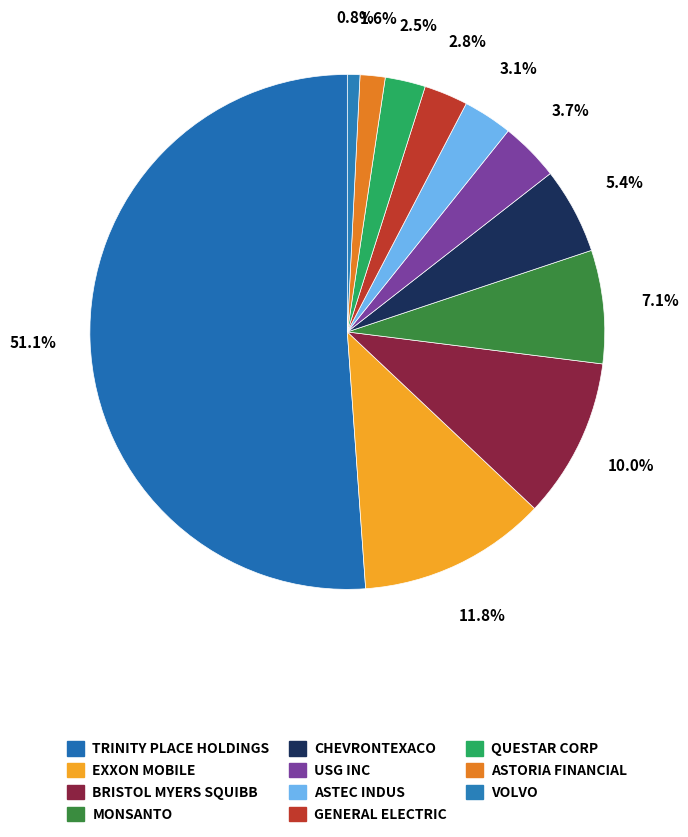

What is the majority slice?

TRINITY PLACE HOLDINGS